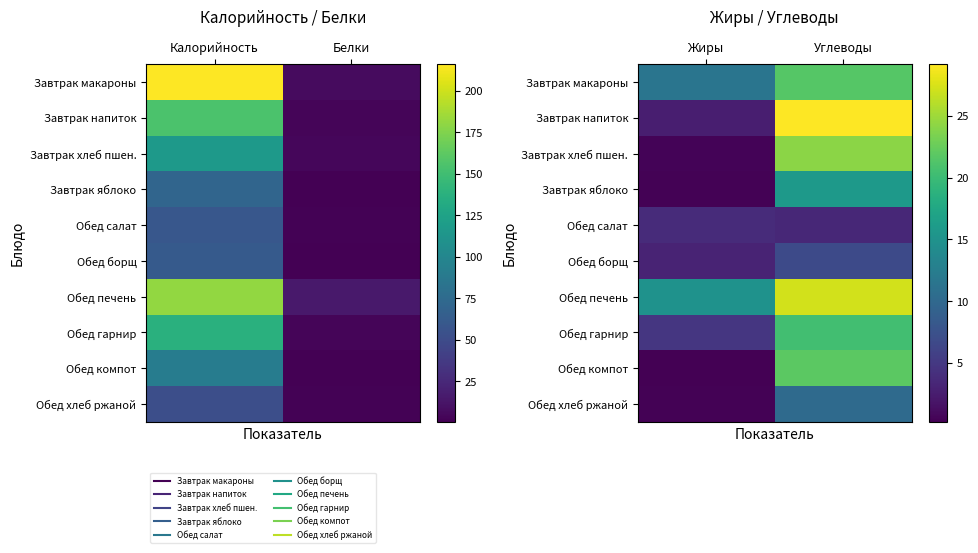

Rank the series by their maximum value, from highest to lowest.

Завтрак напиток, Обед печень, Завтрак хлеб пшен., Обед компот, Завтрак макароны, Обед гарнир, Завтрак яблоко, Обед хлеб ржаной, Обед борщ, Обед салат